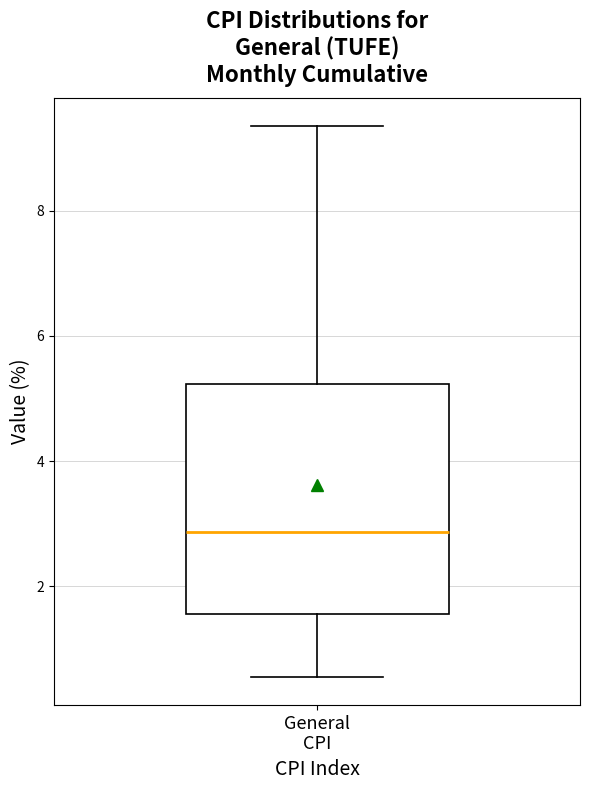

Read this box plot against the y-axis: the position of the median line, the range covered by the box, and the ends of both whiskers. The values are not printed on the chart, so give them approximately, as read against the axis.

median 2.8, box 1.6 to 5.2, whiskers 0.6 to 9.4